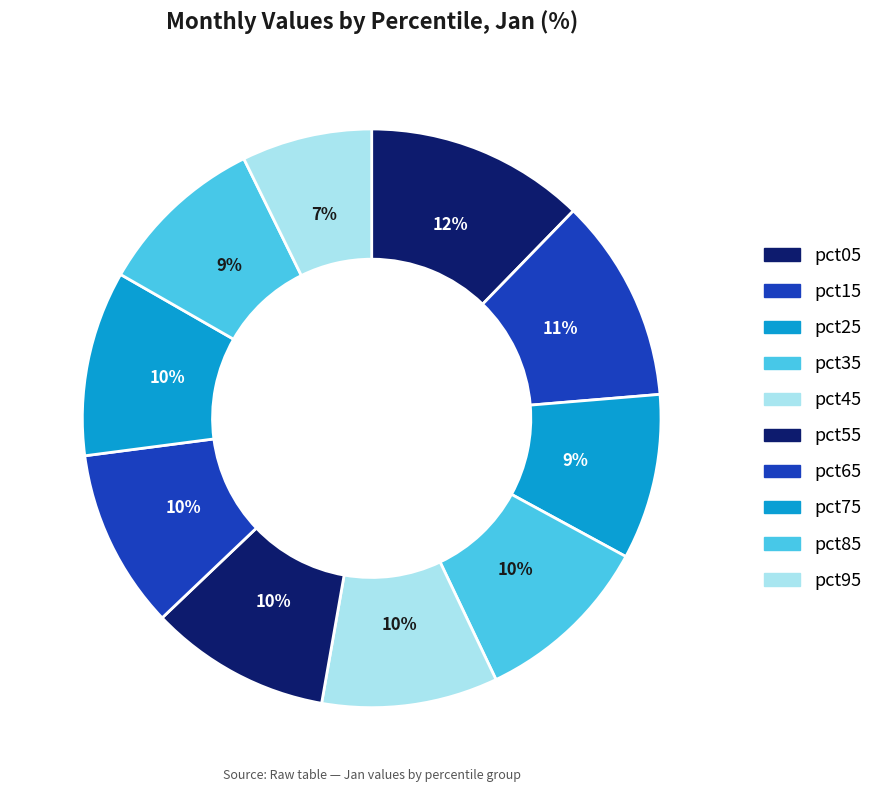

Does any single category account for the majority?

No